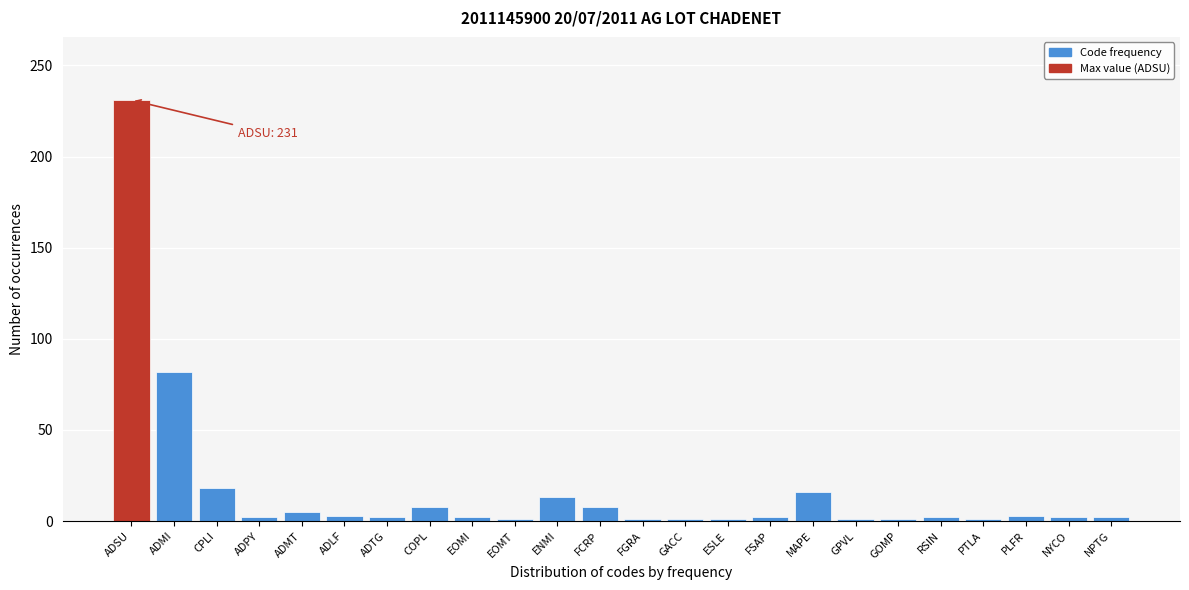

Where is the data nearest to the value 116?

ADMI